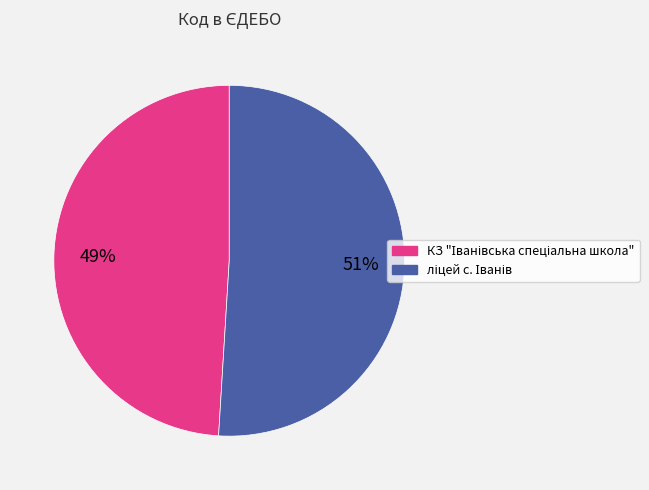

To the nearest percent, what is the difference between the largest and smallest slice percentages?

2%